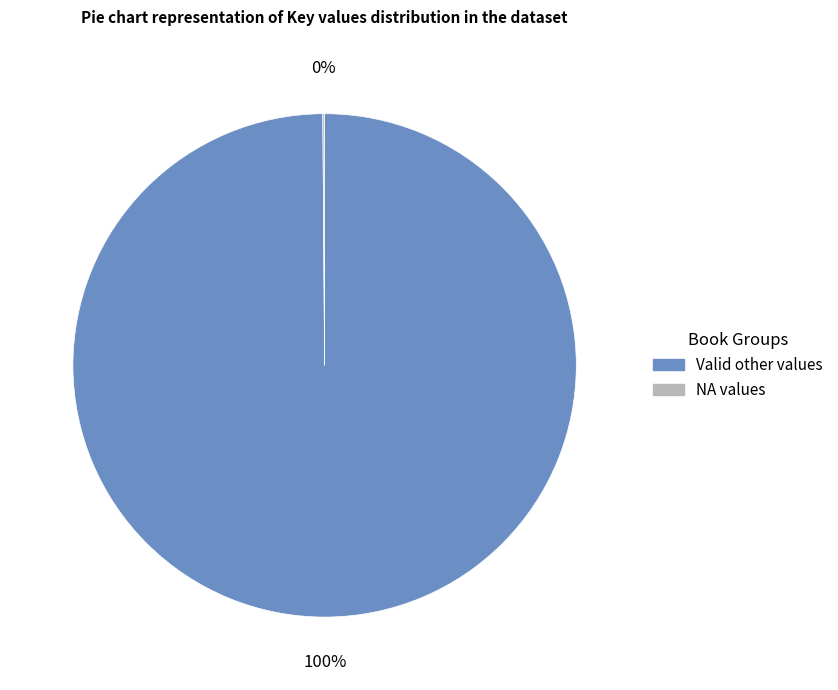

Is it true that Valid other values is 100% of the pie?

True